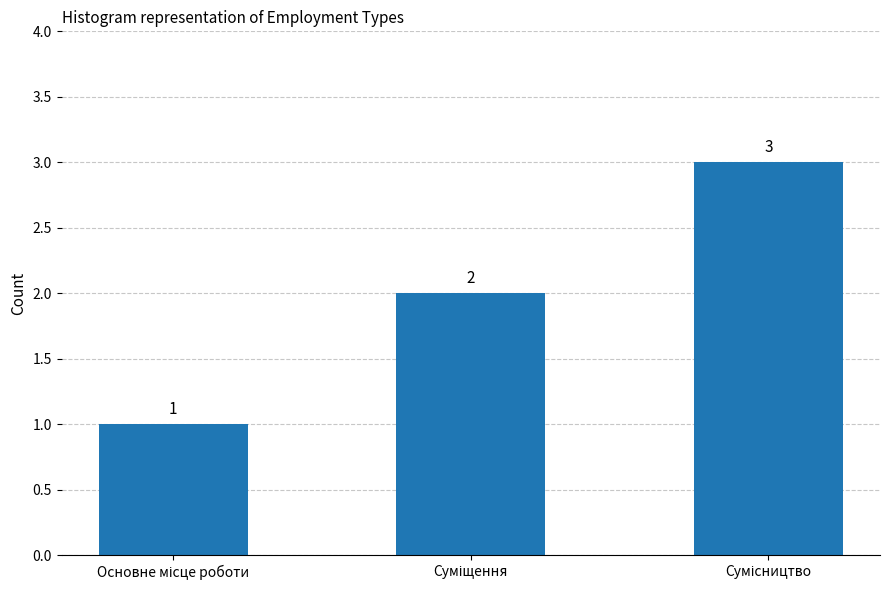

What is the value of the 2nd bar from the left?

2